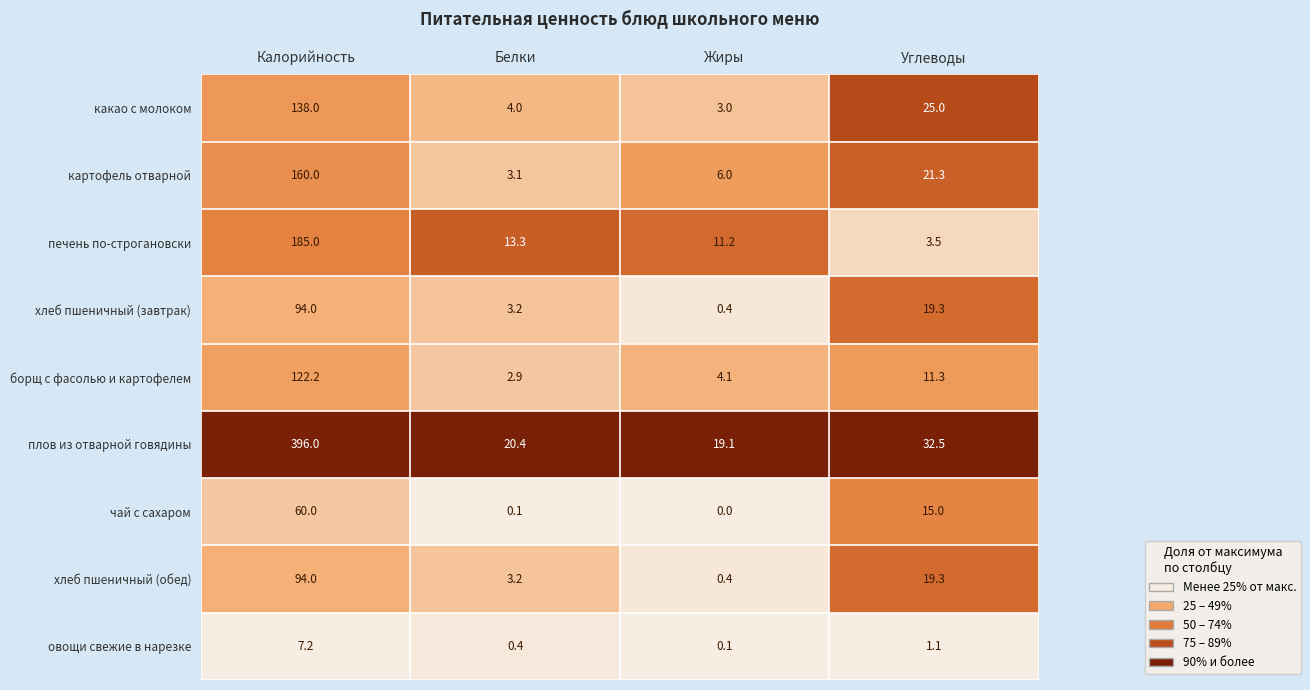

Is it true that картофель отварной equals 6.0 at Жиры?

True